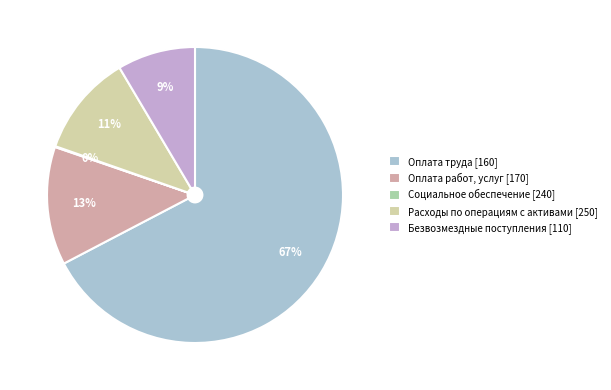

The Оплата работ, услуг [170] slice represents 20% of the pie. True or false?

False